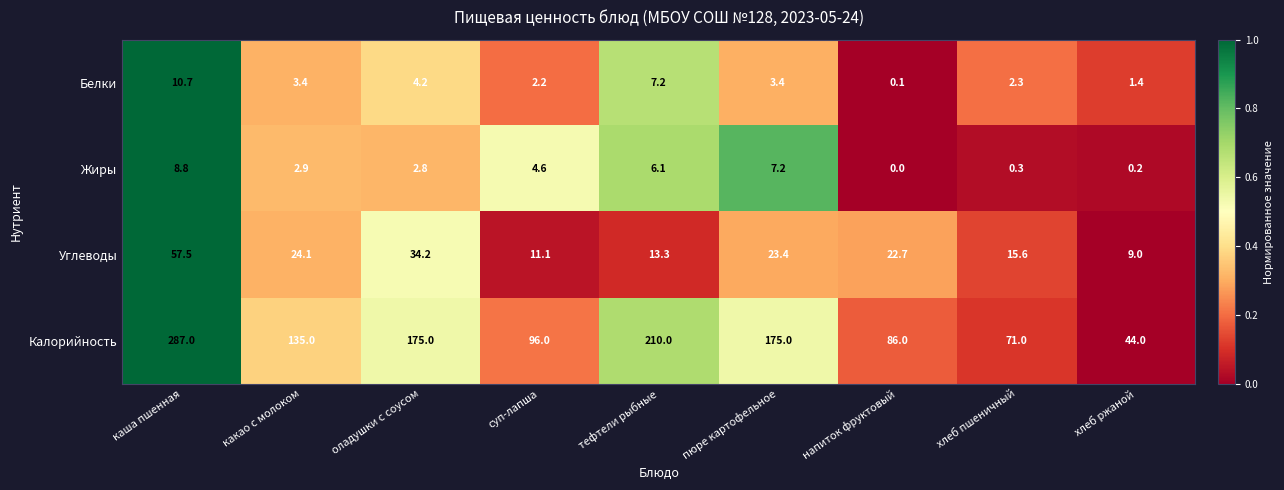

At какао с молоком, list the series in order from largest to smallest.

Калорийность, Углеводы, Белки, Жиры